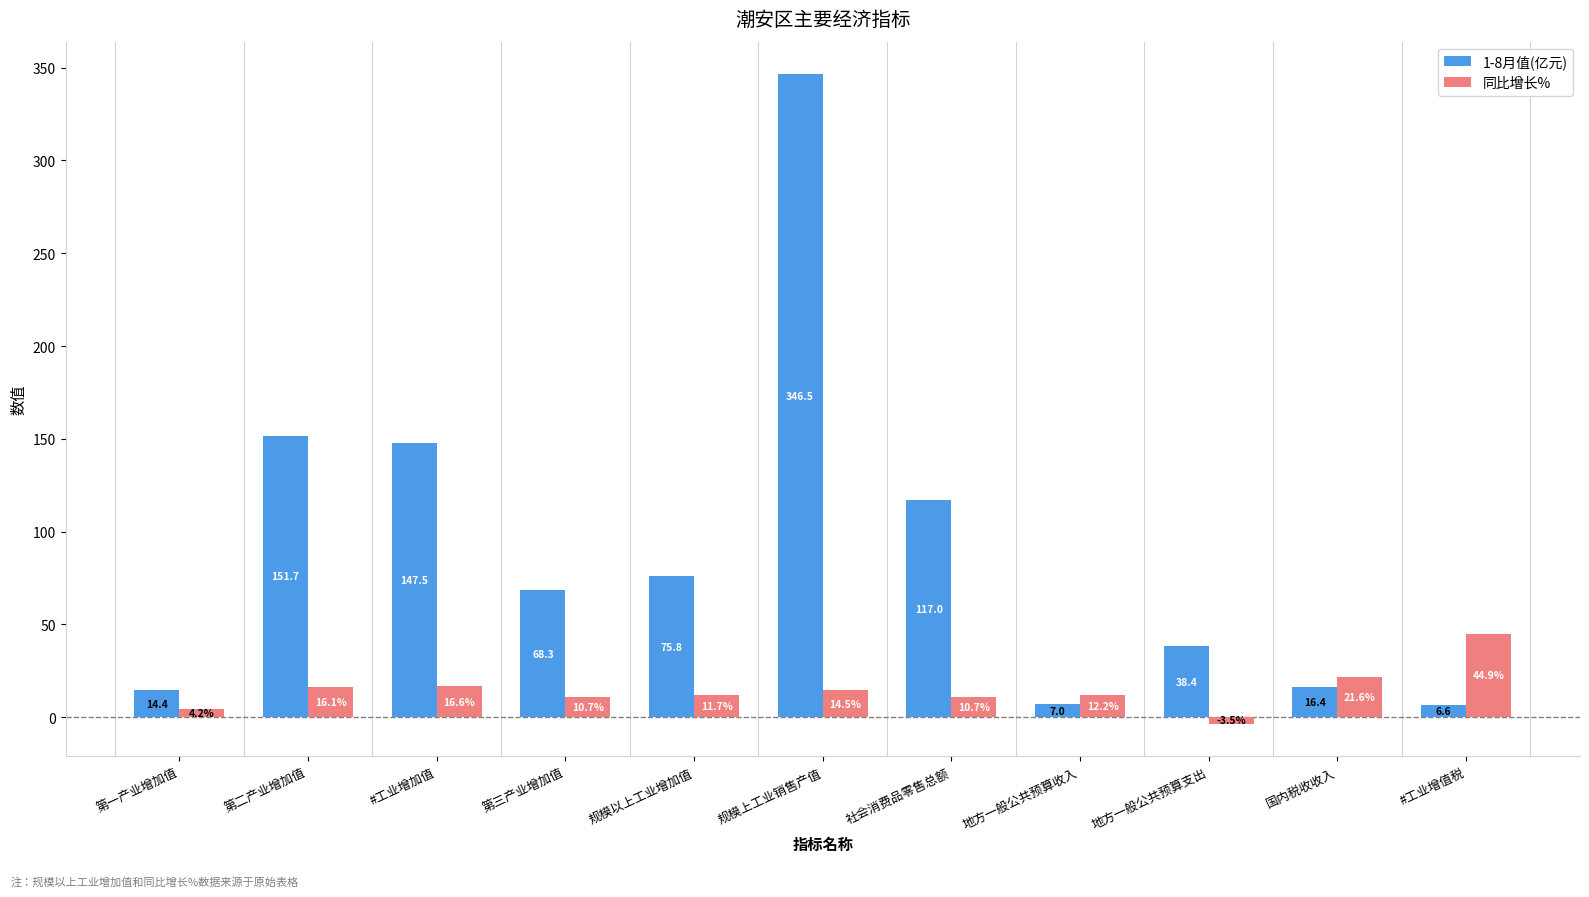

Is it true that 同比增长% equals 62.6 at #工业增值税?

False